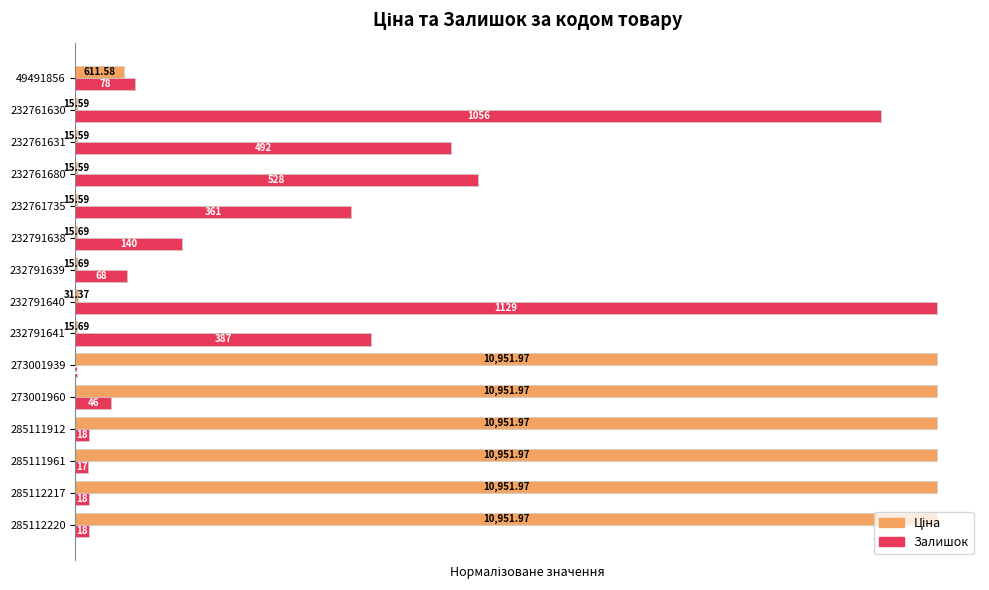

Rank the series by their maximum value, from highest to lowest.

Ціна, Залишок